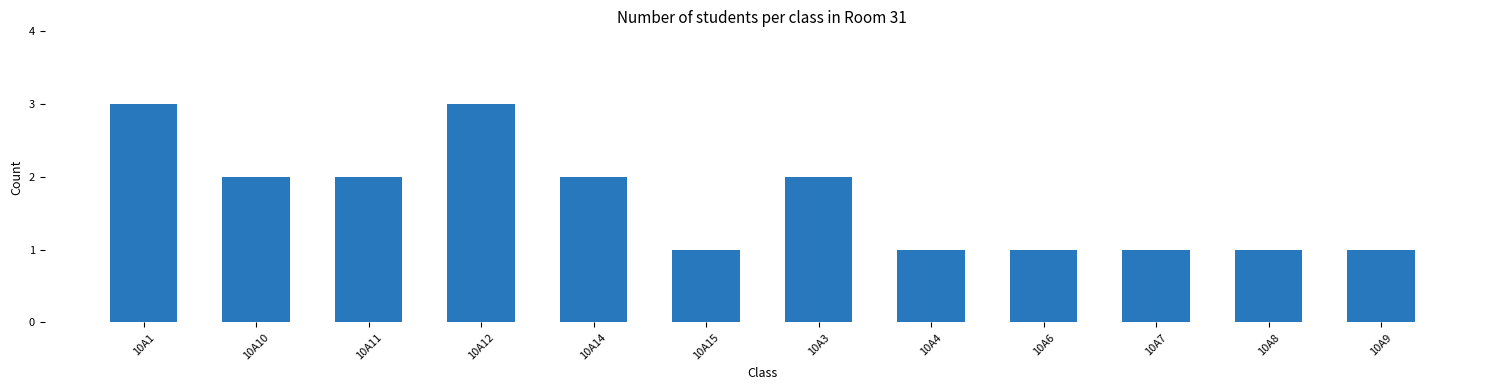

Count the number of categories in the chart.

12